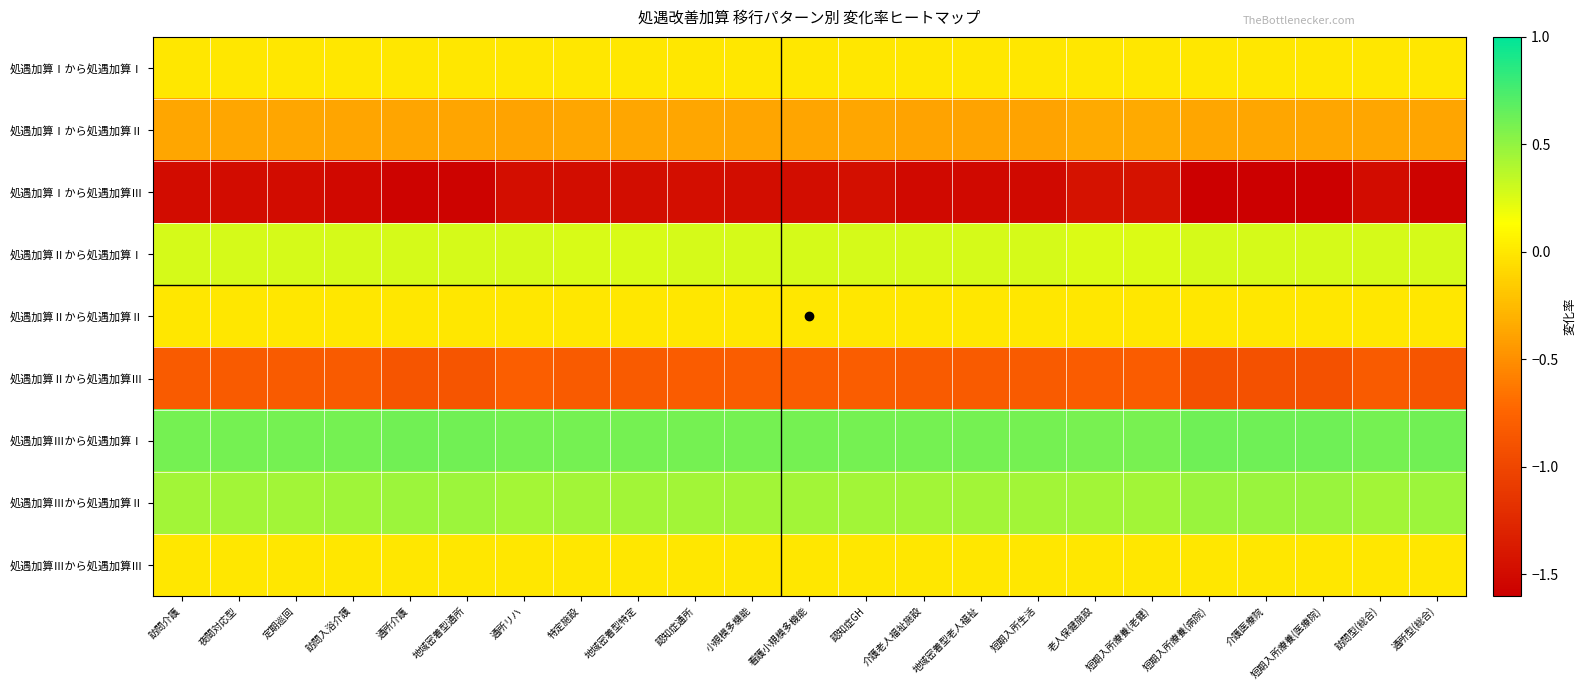

Reading left to right, transcribe all the data shown in this chart.

処遇加算Ⅰから処遇加算Ⅰ: 訪問介護=0.0	夜間対応型=0.0	定期巡回=0.0	訪問入浴介護=0.0	通所介護=0.0	地域密着型通所=0.0	通所リハ=0.0	特定施設=0.0	地域密着型特定=0.0	認知症通所=0.0	小規模多機能=0.0	看護小規模多機能=0.0	認知症GH=0.0	介護老人福祉施設=0.0	地域密着型老人福祉=0.0	短期入所生活=0.0	老人保健施設=0.0	短期入所療養(老健)=0.0	短期入所療養(病院)=0.0	介護医療院=0.0	短期入所療養(医療院)=0.0	訪問型(総合)=0.0	通所型(総合)=0.0
処遇加算Ⅰから処遇加算Ⅱ: 訪問介護=-0.4	夜間対応型=-0.4	定期巡回=-0.4	訪問入浴介護=-0.4	通所介護=-0.4	地域密着型通所=-0.4	通所リハ=-0.4	特定施設=-0.4	地域密着型特定=-0.4	認知症通所=-0.4	小規模多機能=-0.4	看護小規模多機能=-0.4	認知症GH=-0.4	介護老人福祉施設=-0.4	地域密着型老人福祉=-0.4	短期入所生活=-0.4	老人保健施設=-0.3	短期入所療養(老健)=-0.3	短期入所療養(病院)=-0.4	介護医療院=-0.4	短期入所療養(医療院)=-0.4	訪問型(総合)=-0.4	通所型(総合)=-0.4
処遇加算Ⅰから処遇加算Ⅲ: 訪問介護=-1.5	夜間対応型=-1.5	定期巡回=-1.5	訪問入浴介護=-1.5	通所介護=-1.6	地域密着型通所=-1.6	通所リハ=-1.5	特定施設=-1.5	地域密着型特定=-1.5	認知症通所=-1.5	小規模多機能=-1.5	看護小規模多機能=-1.5	認知症GH=-1.5	介護老人福祉施設=-1.5	地域密着型老人福祉=-1.5	短期入所生活=-1.5	老人保健施設=-1.4	短期入所療養(老健)=-1.4	短期入所療養(病院)=-1.6	介護医療院=-1.6	短期入所療養(医療院)=-1.6	訪問型(総合)=-1.5	通所型(総合)=-1.6
処遇加算Ⅱから処遇加算Ⅰ: 訪問介護=0.3	夜間対応型=0.3	定期巡回=0.3	訪問入浴介護=0.3	通所介護=0.3	地域密着型通所=0.3	通所リハ=0.3	特定施設=0.3	地域密着型特定=0.3	認知症通所=0.3	小規模多機能=0.3	看護小規模多機能=0.3	認知症GH=0.3	介護老人福祉施設=0.3	地域密着型老人福祉=0.3	短期入所生活=0.3	老人保健施設=0.3	短期入所療養(老健)=0.3	短期入所療養(病院)=0.3	介護医療院=0.3	短期入所療養(医療院)=0.3	訪問型(総合)=0.3	通所型(総合)=0.3
処遇加算Ⅱから処遇加算Ⅱ: 訪問介護=0.0	夜間対応型=0.0	定期巡回=0.0	訪問入浴介護=0.0	通所介護=0.0	地域密着型通所=0.0	通所リハ=0.0	特定施設=0.0	地域密着型特定=0.0	認知症通所=0.0	小規模多機能=0.0	看護小規模多機能=0.0	認知症GH=0.0	介護老人福祉施設=0.0	地域密着型老人福祉=0.0	短期入所生活=0.0	老人保健施設=0.0	短期入所療養(老健)=0.0	短期入所療養(病院)=0.0	介護医療院=0.0	短期入所療養(医療院)=0.0	訪問型(総合)=0.0	通所型(総合)=0.0
処遇加算Ⅱから処遇加算Ⅲ: 訪問介護=-0.8	夜間対応型=-0.8	定期巡回=-0.8	訪問入浴介護=-0.8	通所介護=-0.9	地域密着型通所=-0.9	通所リハ=-0.8	特定施設=-0.8	地域密着型特定=-0.8	認知症通所=-0.8	小規模多機能=-0.8	看護小規模多機能=-0.8	認知症GH=-0.8	介護老人福祉施設=-0.8	地域密着型老人福祉=-0.8	短期入所生活=-0.8	老人保健施設=-0.8	短期入所療養(老健)=-0.8	短期入所療養(病院)=-0.9	介護医療院=-0.9	短期入所療養(医療院)=-0.9	訪問型(総合)=-0.8	通所型(総合)=-0.9
処遇加算Ⅲから処遇加算Ⅰ: 訪問介護=0.6	夜間対応型=0.6	定期巡回=0.6	訪問入浴介護=0.6	通所介護=0.6	地域密着型通所=0.6	通所リハ=0.6	特定施設=0.6	地域密着型特定=0.6	認知症通所=0.6	小規模多機能=0.6	看護小規模多機能=0.6	認知症GH=0.6	介護老人福祉施設=0.6	地域密着型老人福祉=0.6	短期入所生活=0.6	老人保健施設=0.6	短期入所療養(老健)=0.6	短期入所療養(病院)=0.6	介護医療院=0.6	短期入所療養(医療院)=0.6	訪問型(総合)=0.6	通所型(総合)=0.6
処遇加算Ⅲから処遇加算Ⅱ: 訪問介護=0.5	夜間対応型=0.5	定期巡回=0.5	訪問入浴介護=0.5	通所介護=0.5	地域密着型通所=0.5	通所リハ=0.4	特定施設=0.5	地域密着型特定=0.5	認知症通所=0.4	小規模多機能=0.4	看護小規模多機能=0.4	認知症GH=0.4	介護老人福祉施設=0.5	地域密着型老人福祉=0.5	短期入所生活=0.5	老人保健施設=0.4	短期入所療養(老健)=0.4	短期入所療養(病院)=0.5	介護医療院=0.5	短期入所療養(医療院)=0.5	訪問型(総合)=0.5	通所型(総合)=0.5
処遇加算Ⅲから処遇加算Ⅲ: 訪問介護=0.0	夜間対応型=0.0	定期巡回=0.0	訪問入浴介護=0.0	通所介護=0.0	地域密着型通所=0.0	通所リハ=0.0	特定施設=0.0	地域密着型特定=0.0	認知症通所=0.0	小規模多機能=0.0	看護小規模多機能=0.0	認知症GH=0.0	介護老人福祉施設=0.0	地域密着型老人福祉=0.0	短期入所生活=0.0	老人保健施設=0.0	短期入所療養(老健)=0.0	短期入所療養(病院)=0.0	介護医療院=0.0	短期入所療養(医療院)=0.0	訪問型(総合)=0.0	通所型(総合)=0.0